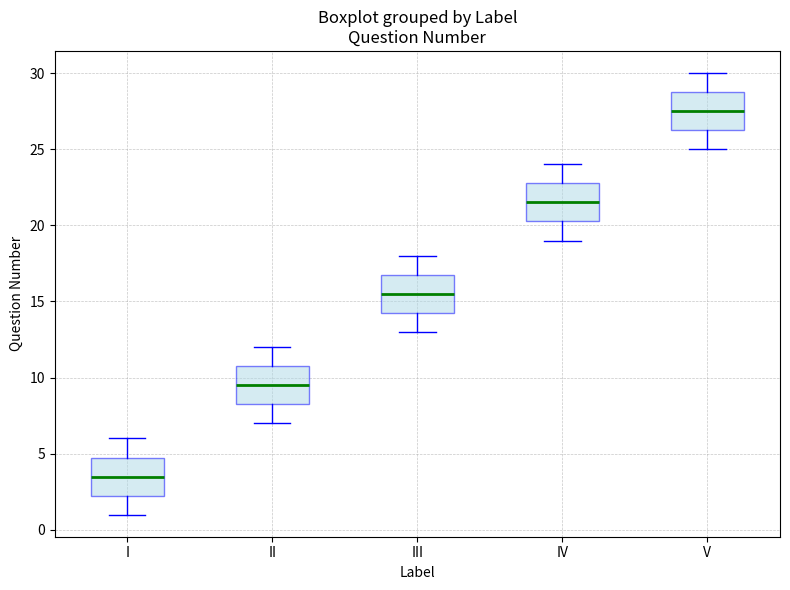

Which box's median line is the highest?

V